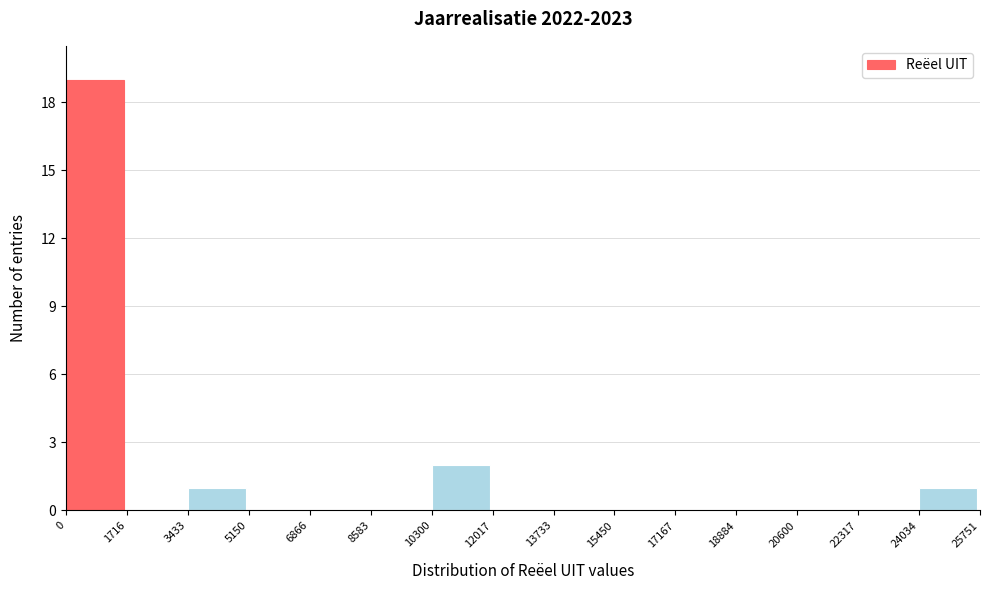

Reading left to right, transcribe this chart: for each bar, give the range it covers on the x-axis and its height. The values are not printed on the chart, so give them approximately, as read against the axis.

0 to 1716: 19
1716 to 3433: 0
3433 to 5150: 1
5150 to 6866: 0
6866 to 8583: 0
8583 to 10300: 0
10300 to 12017: 2
12017 to 13733: 0
13733 to 15450: 0
15450 to 17167: 0
17167 to 18884: 0
18884 to 20600: 0
20600 to 22317: 0
22317 to 24034: 0
24034 to 25751: 1